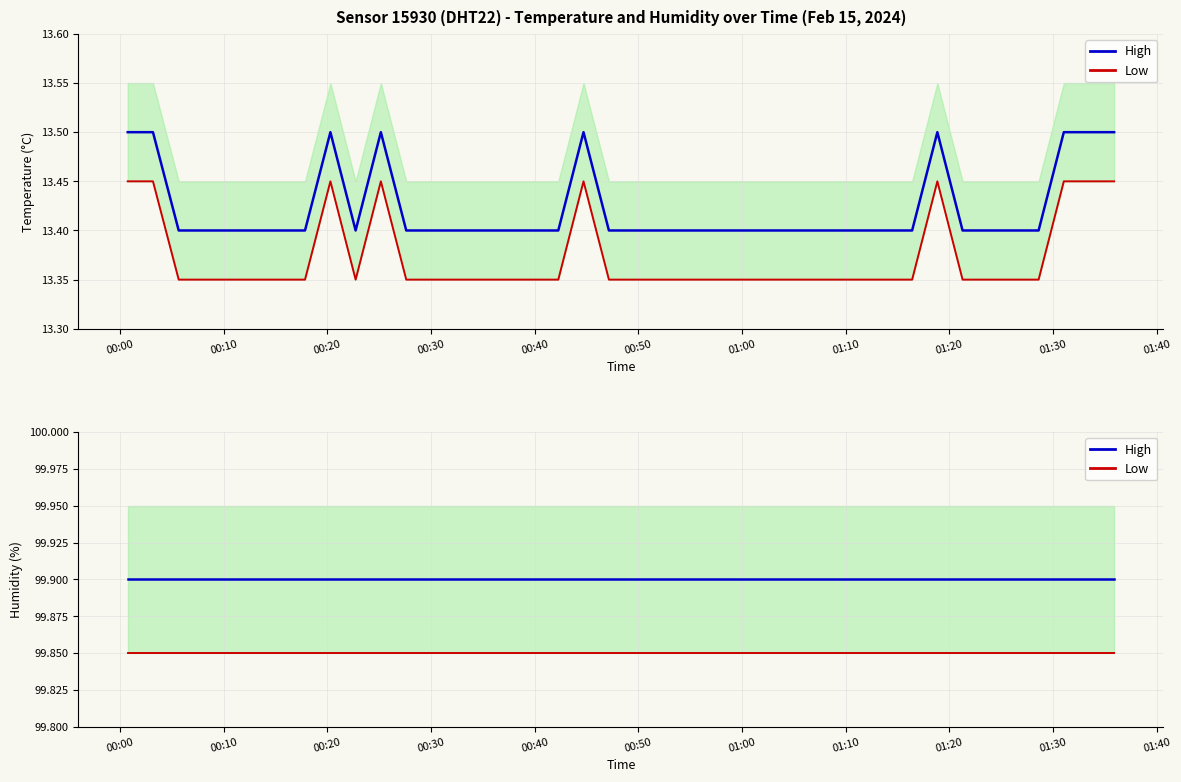

True or false: temp_low and temperature intersect in this chart.

False